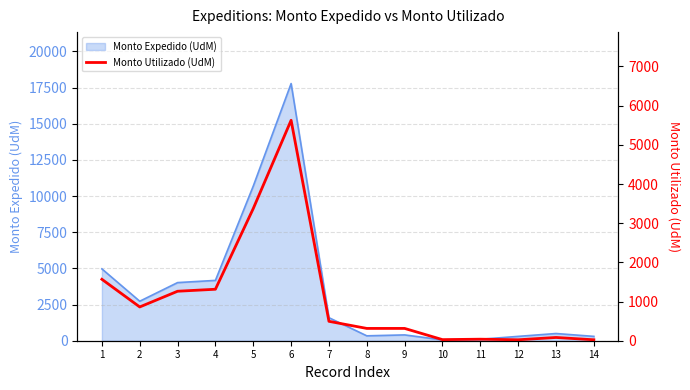

What is the minimum value shown in the chart?

24